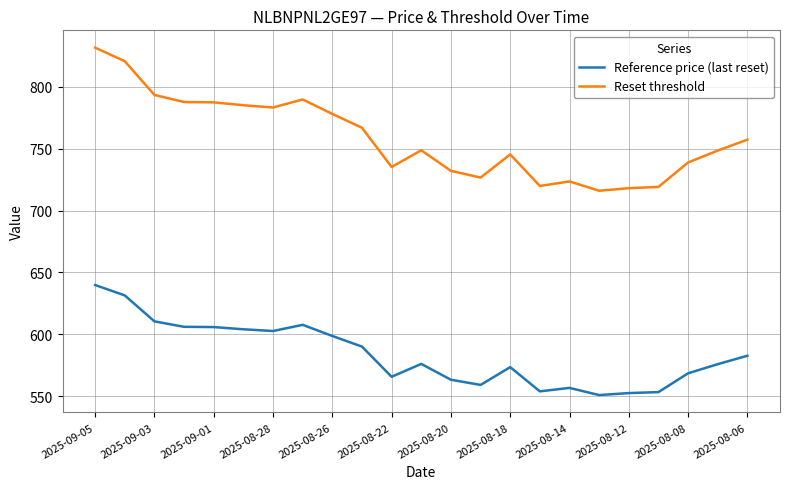

Which series has the widest spread of values?

Reset threshold